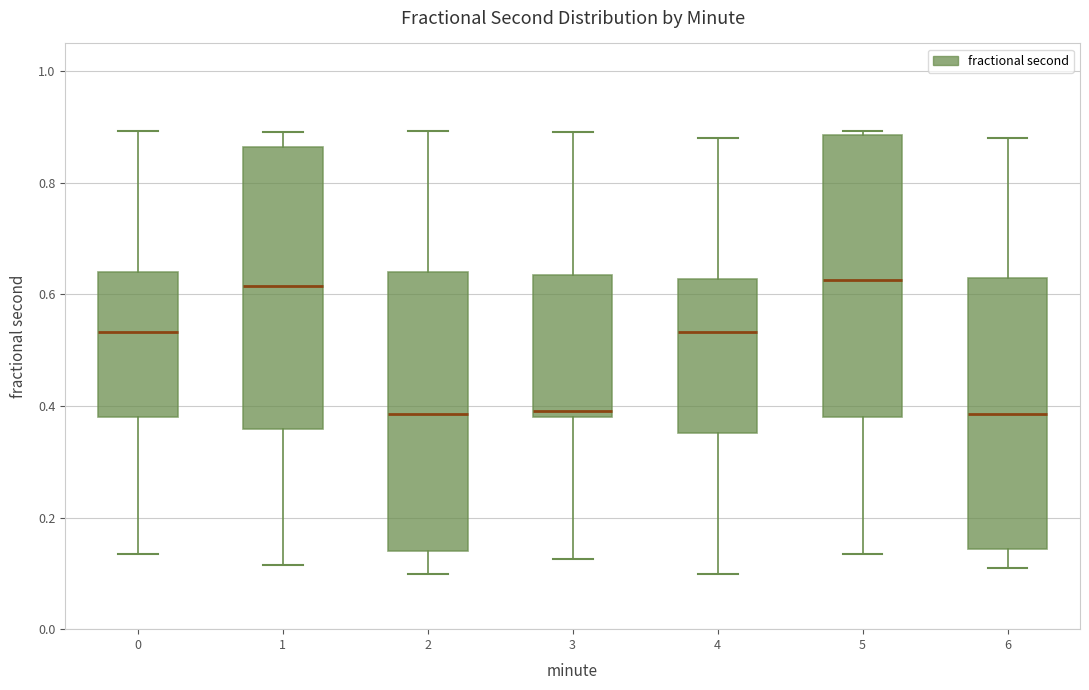

Where is the lower edge of the box at x = 2 on the y-axis? The values are not printed on the chart, so give them approximately, as read against the axis.

0.14